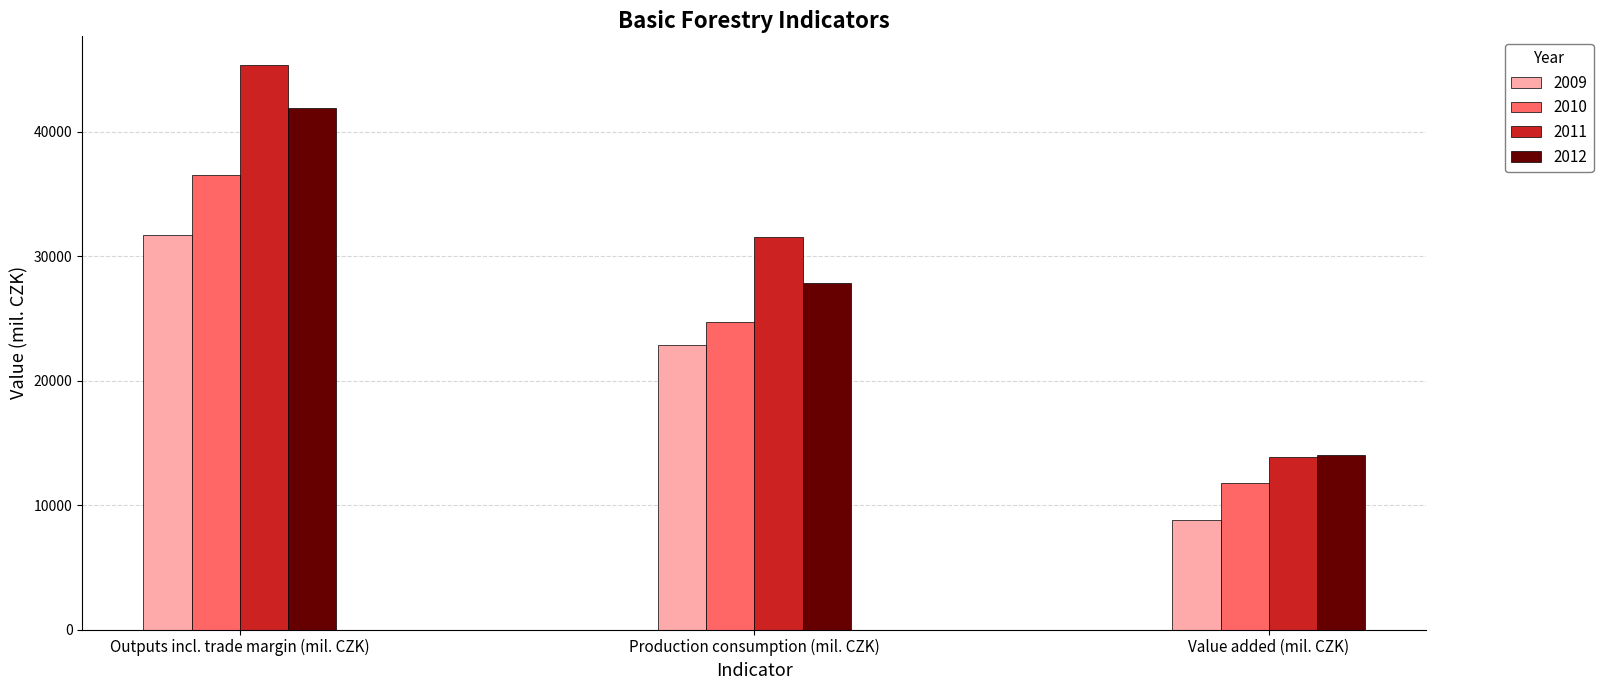

At which label does 2011 reach its peak?

Outputs incl. trade margin (mil. CZK)